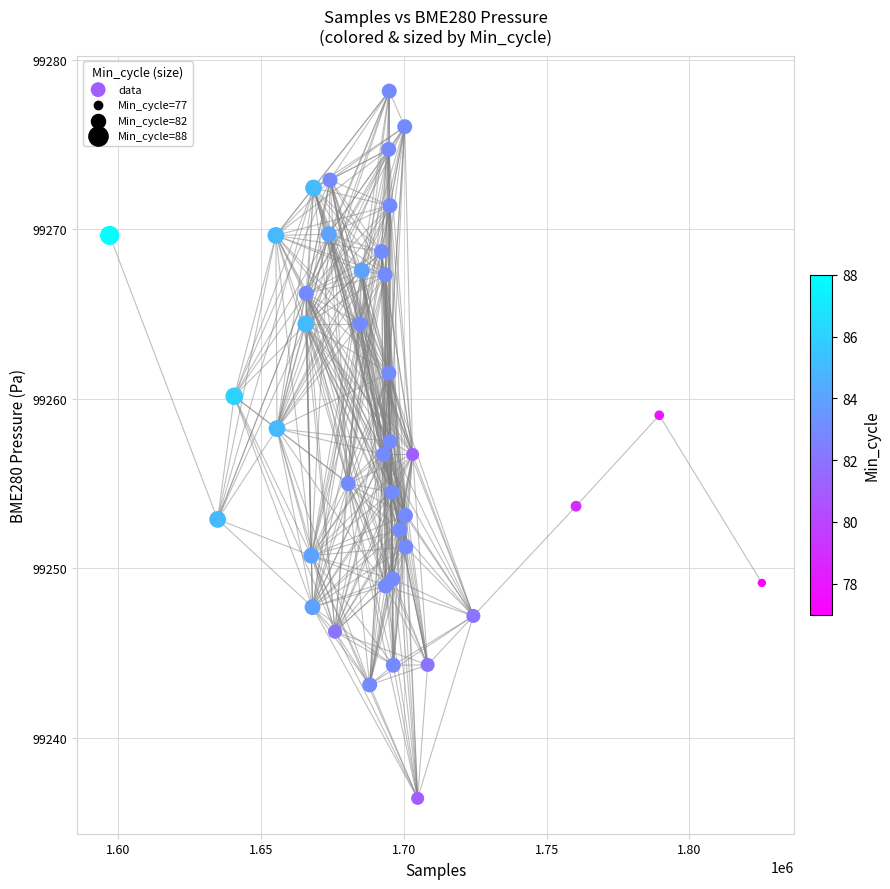

What is the range of X values (max minus min)?

228348.0